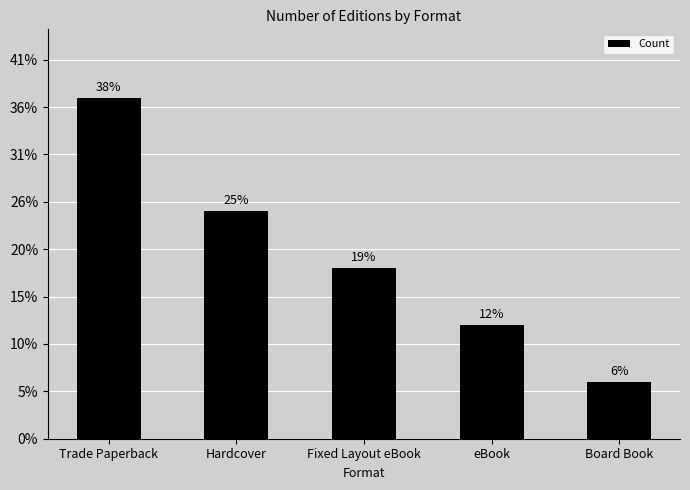

Reading left to right, list all the values displayed in this chart.

Trade Paperback=18	Hardcover=12	Fixed Layout eBook=9	eBook=6	Board Book=3